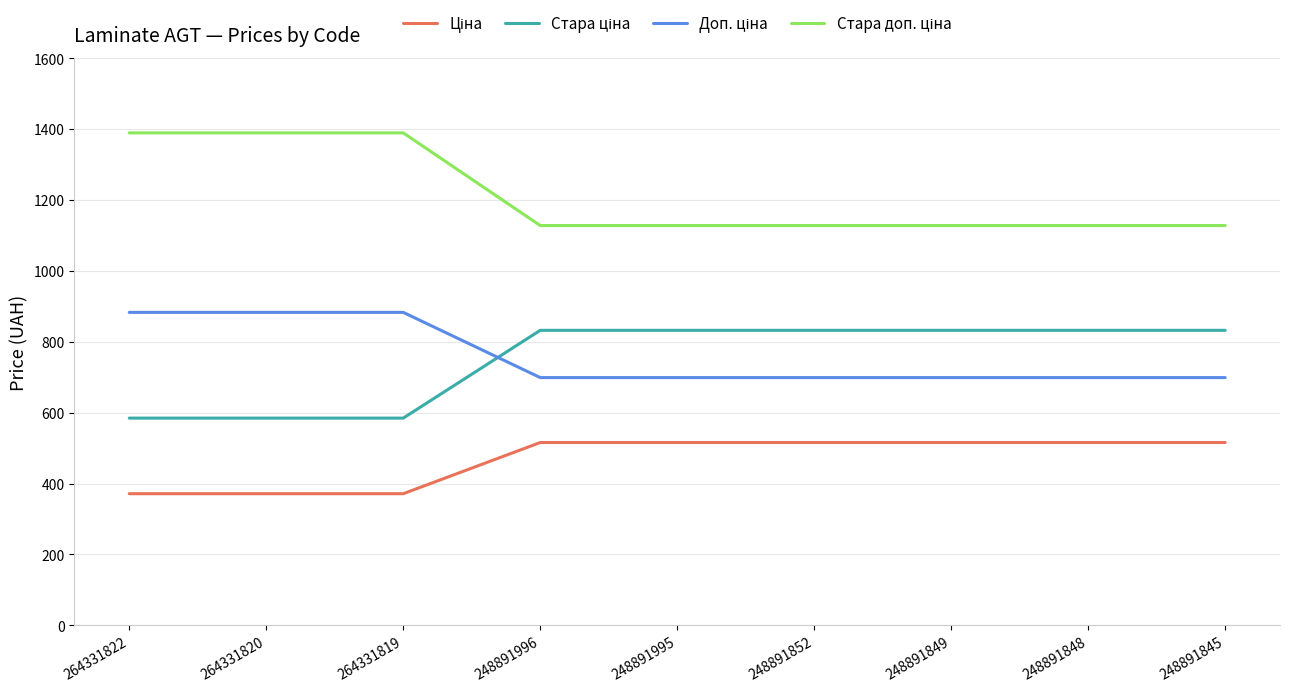

What is the total value across all series at 248891848?

3175.2